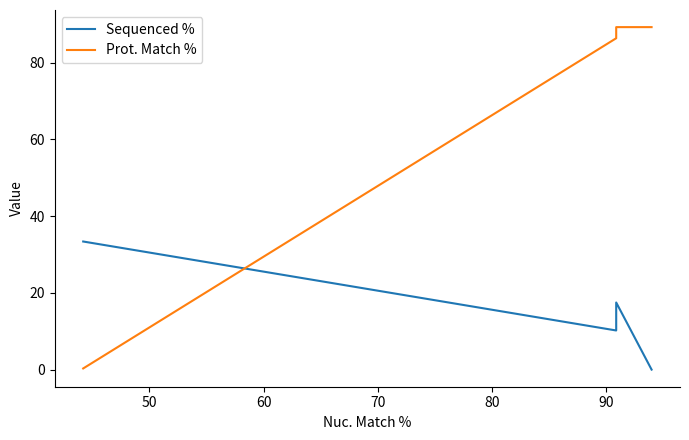

Reading right to left, list all the values displayed in this chart.

Sequenced %: 0.0	0.0	17.5	11.0	10.2	33.4
Prot. Match %: 89.3	89.3	89.3	86.4	86.4	0.3